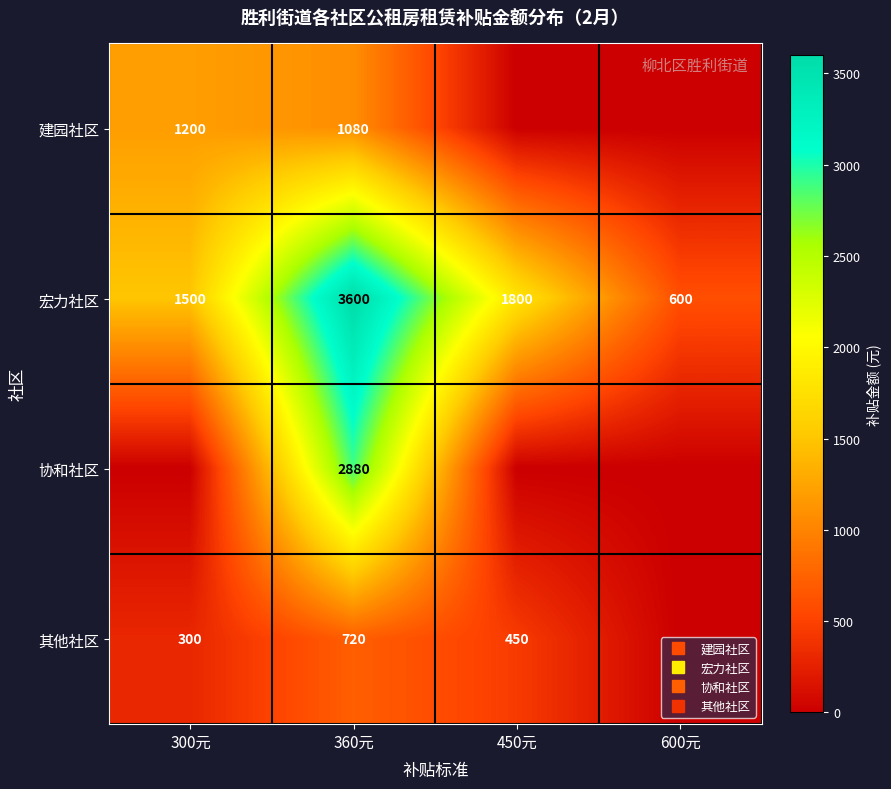

Count the number of categories in the chart.

4